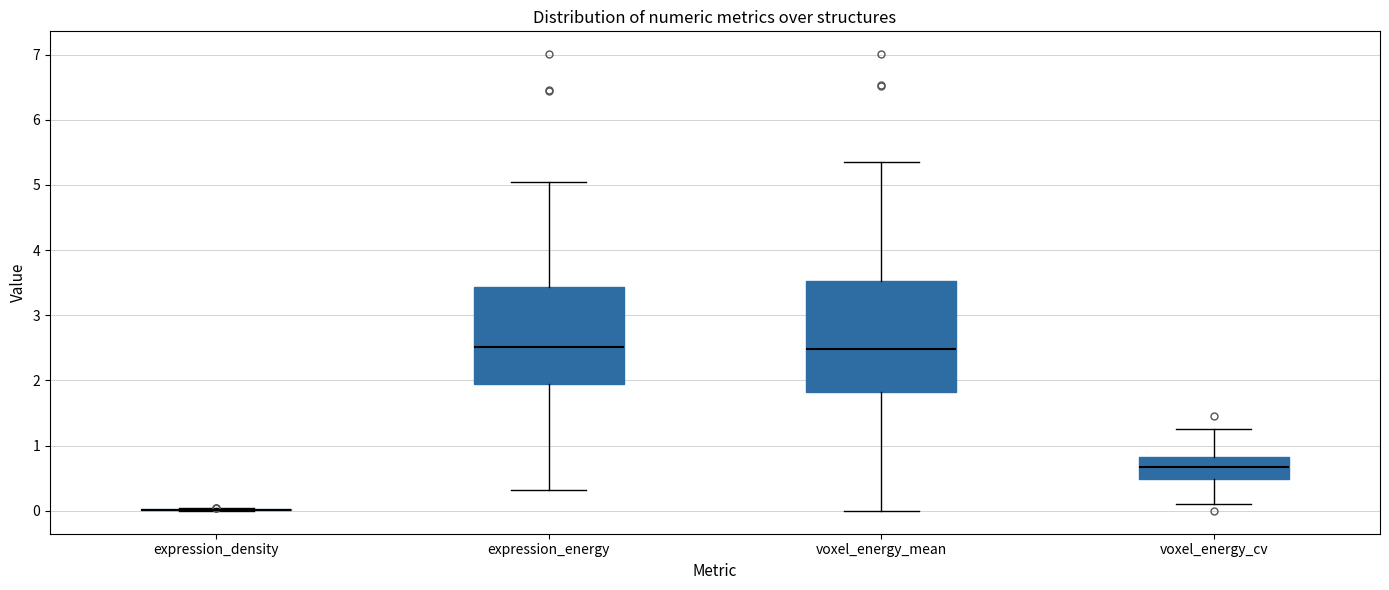

Comparing the boxes themselves (not the whiskers), which one is the tallest?

voxel_energy_mean